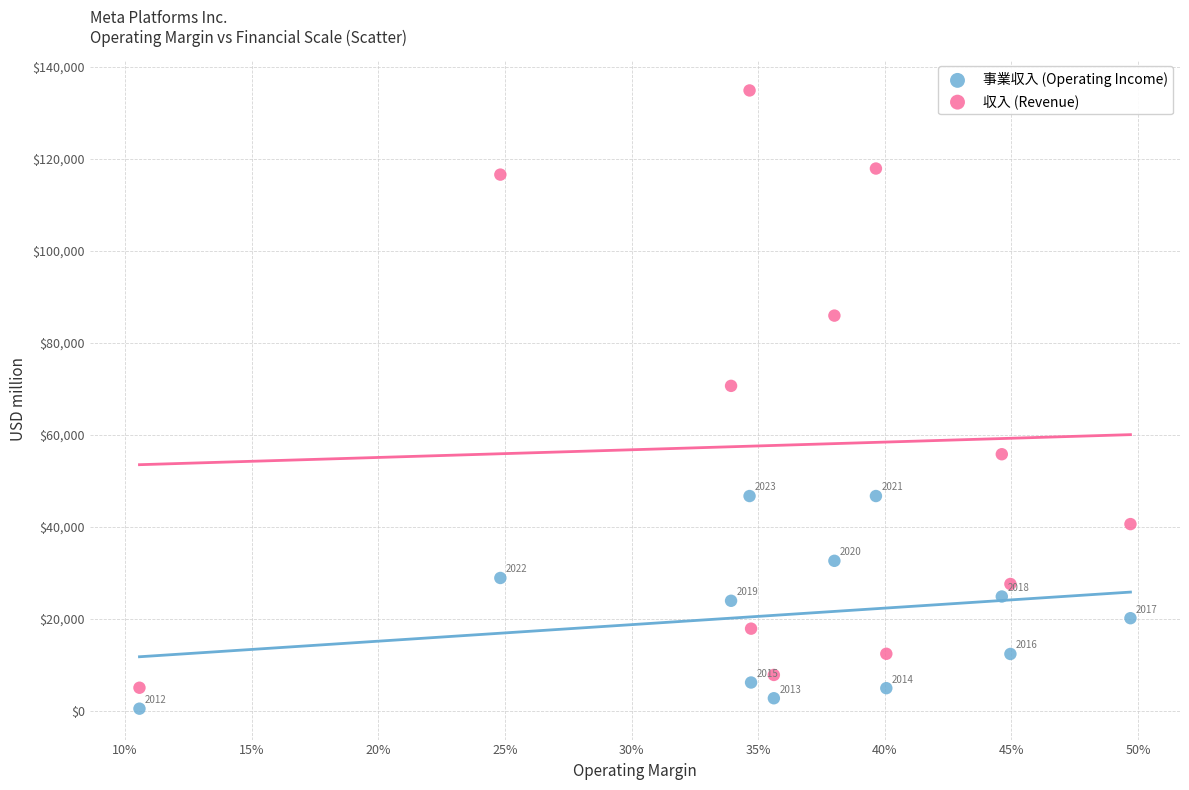

Which series contains the highest Y value?

収入 (Revenue)